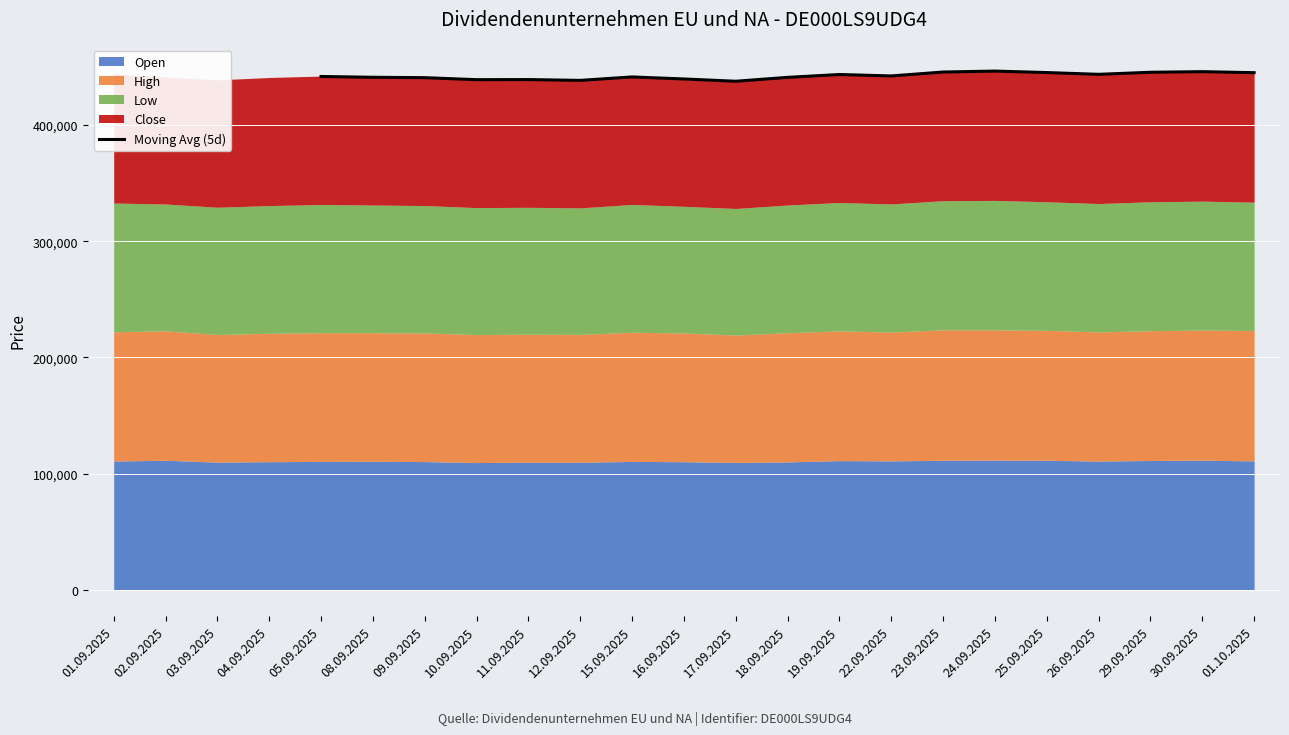

What is the highest value of the Moving Avg (5d) series?

446537.6